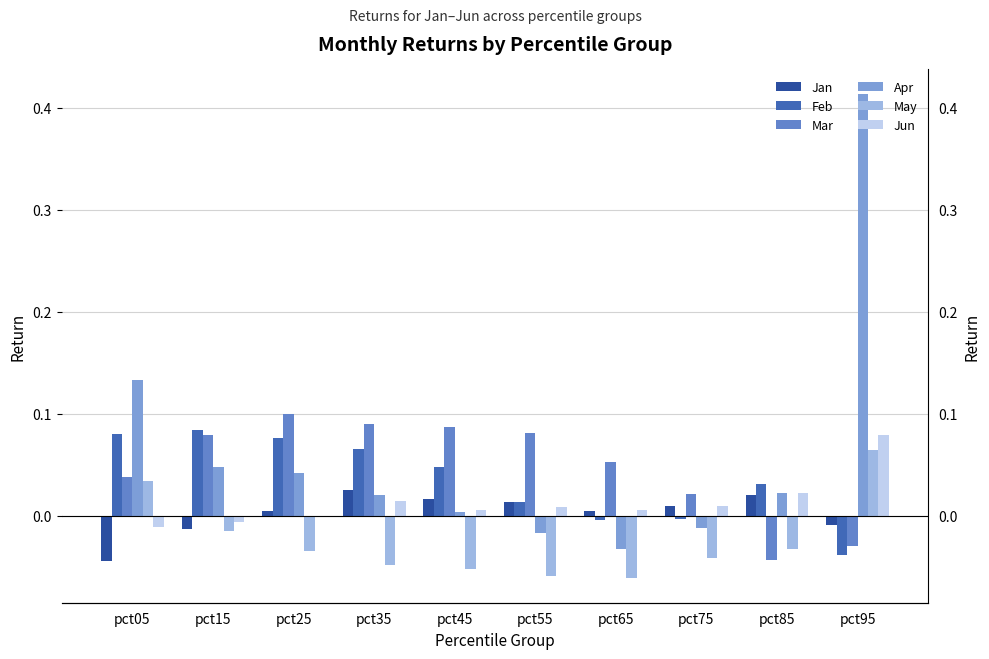

Reading left to right, list all the values displayed in this chart.

Jan: -0.0	-0.0	0.0	0.0	0.0	0.0	0.0	0.0	0.0	-0.0
Feb: 0.1	0.1	0.1	0.1	0.0	0.0	-0.0	-0.0	0.0	-0.0
Mar: 0.0	0.1	0.1	0.1	0.1	0.1	0.1	0.0	-0.0	-0.0
Apr: 0.1	0.0	0.0	0.0	0.0	-0.0	-0.0	-0.0	0.0	0.4
May: 0.0	-0.0	-0.0	-0.0	-0.1	-0.1	-0.1	-0.0	-0.0	0.1
Jun: -0.0	-0.0	-0.0	0.0	0.0	0.0	0.0	0.0	0.0	0.1